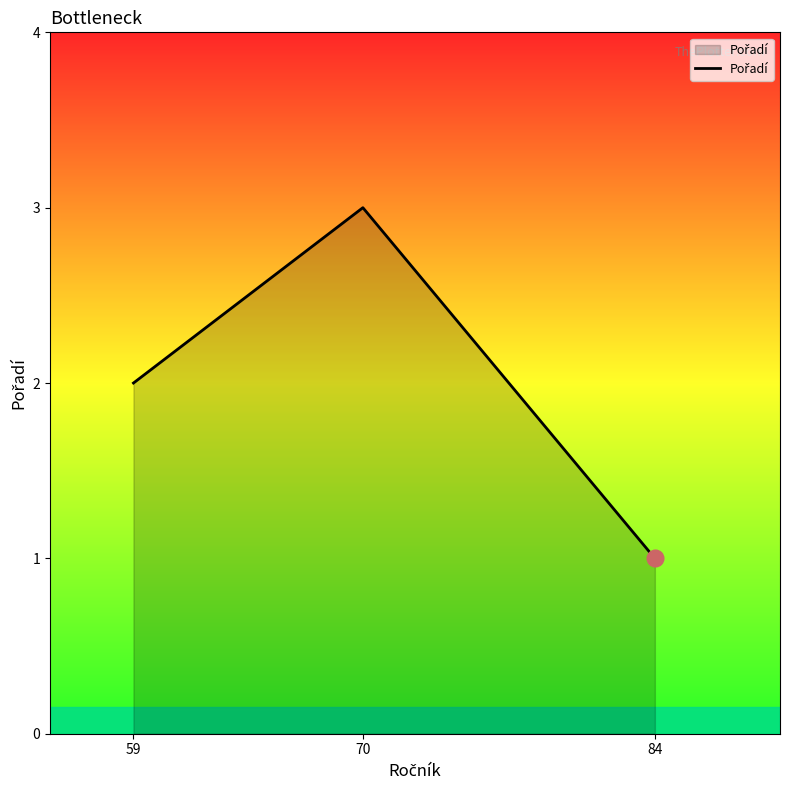

What is the minimum value shown in the chart?

1